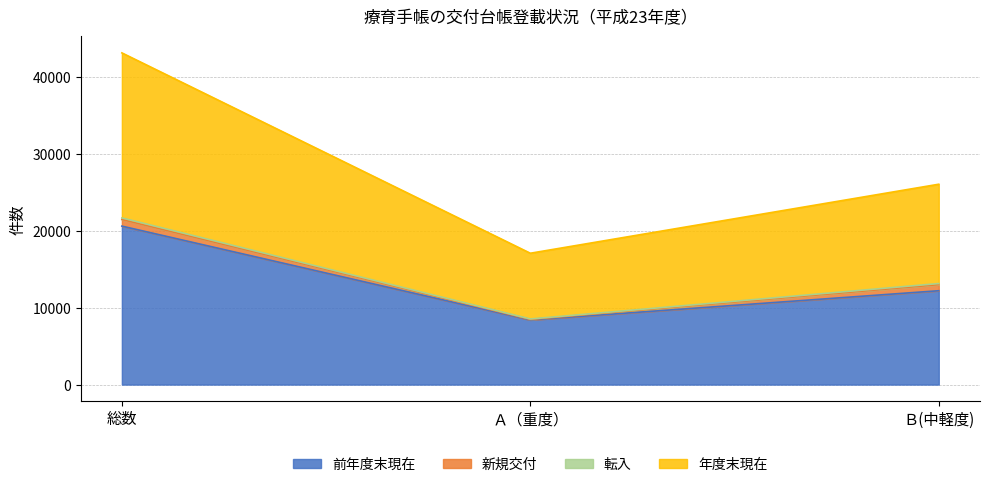

Does the chart display data point markers on the line(s)?

No